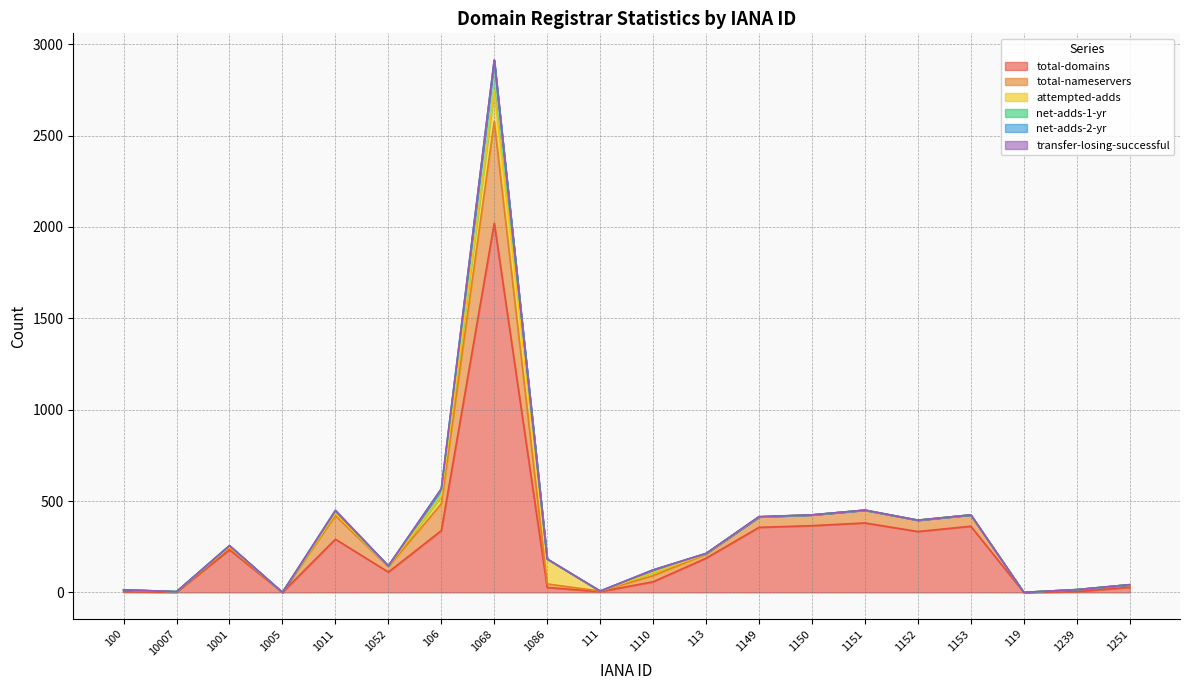

How many data points in net-adds-2-yr are above 0?

5